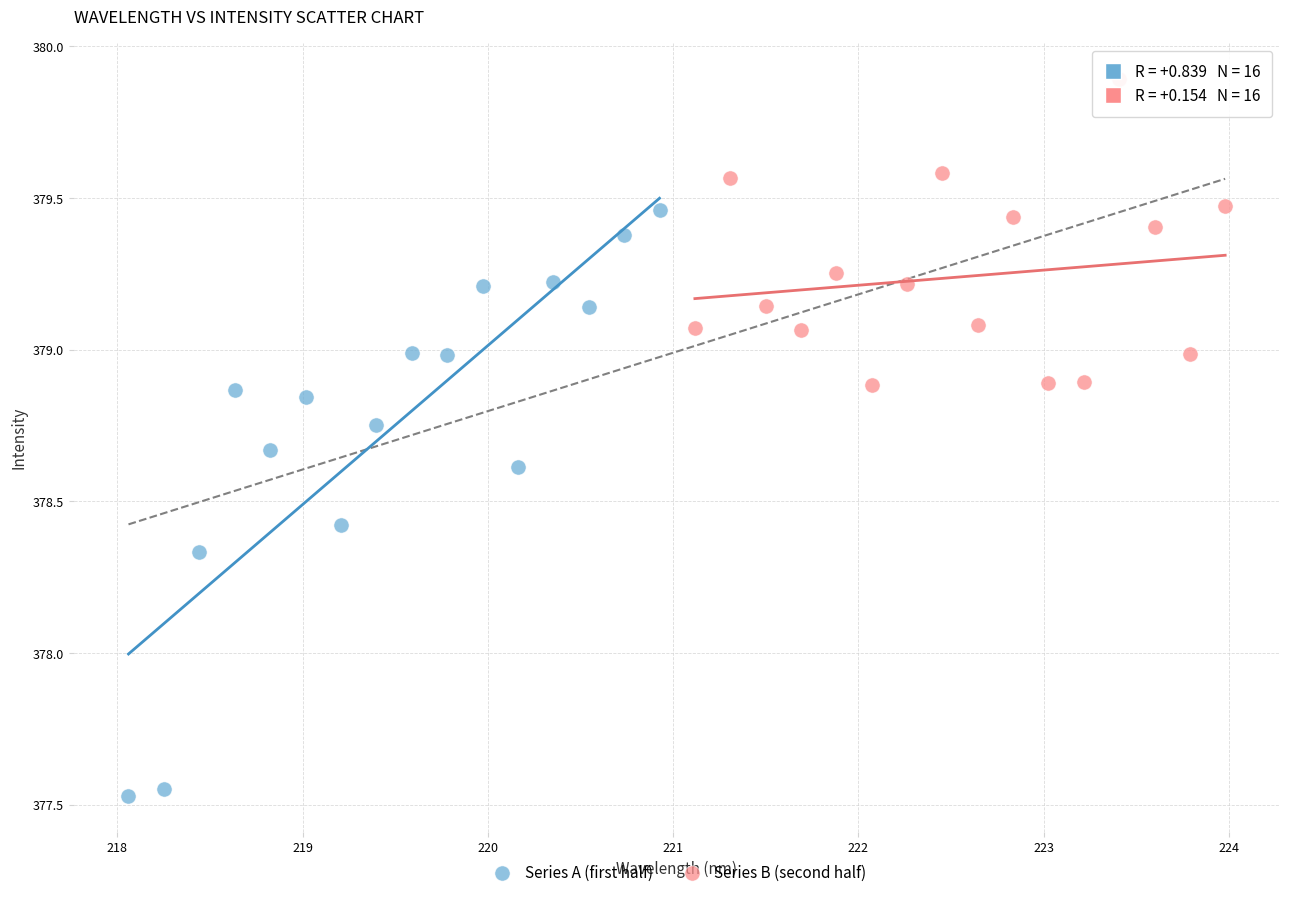

What are all the series names shown in the legend?

Series A (first half), Series B (second half)